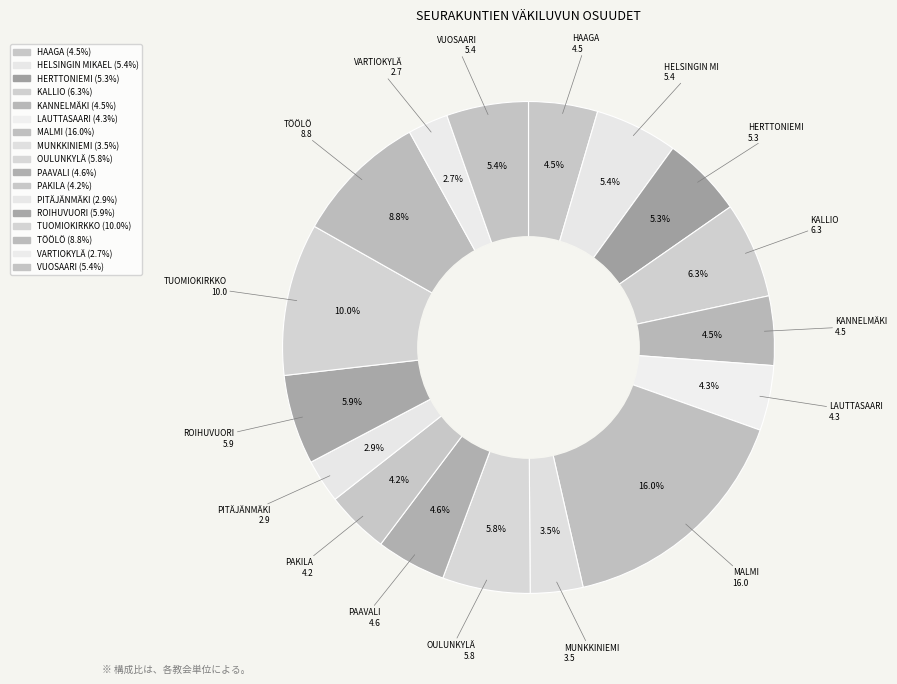

How many slices are in this pie chart?

17